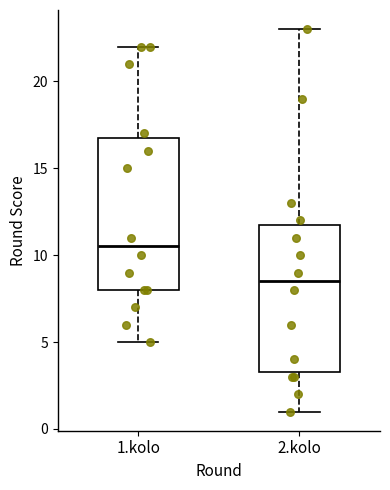

Reading left to right, read every box against the y-axis: the position of its median line, the range the box covers, and the ends of its whiskers. The values are not printed on the chart, so give them approximately, as read against the axis.

1.kolo: median 10.5, box 8.0 to 17.0, whiskers 5.0 to 22.0
2.kolo: median 8.5, box 3.5 to 12.0, whiskers 1.0 to 23.0